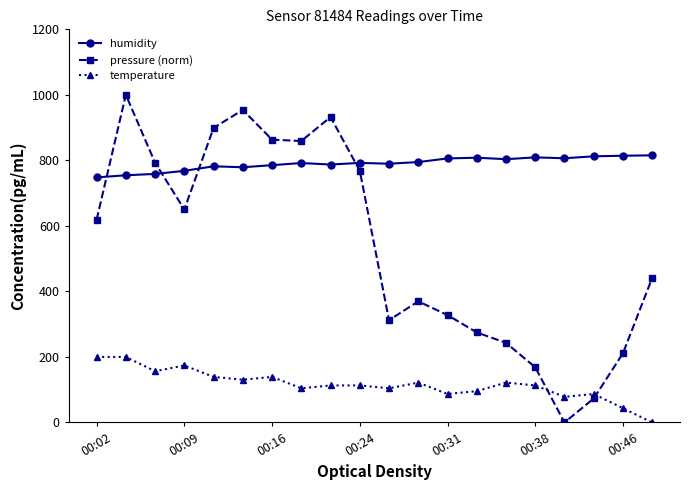

Rank the series by their maximum value, from lowest to highest.

temperature, humidity, pressure (norm)